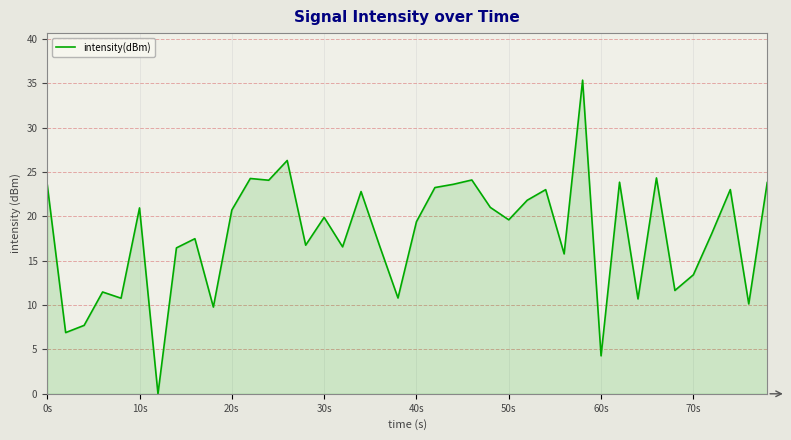

What is the maximum value shown in the chart?

35.4